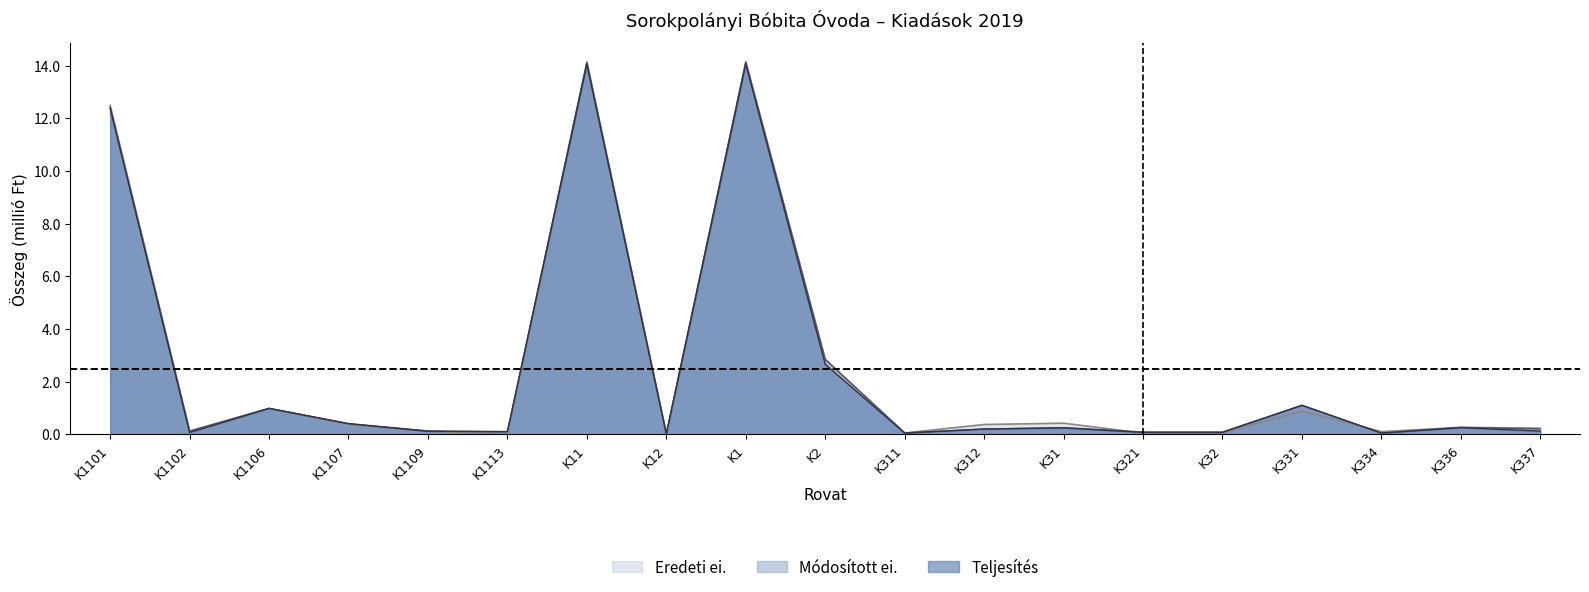

Where is the first local maximum for Eredeti ei.?

K1106